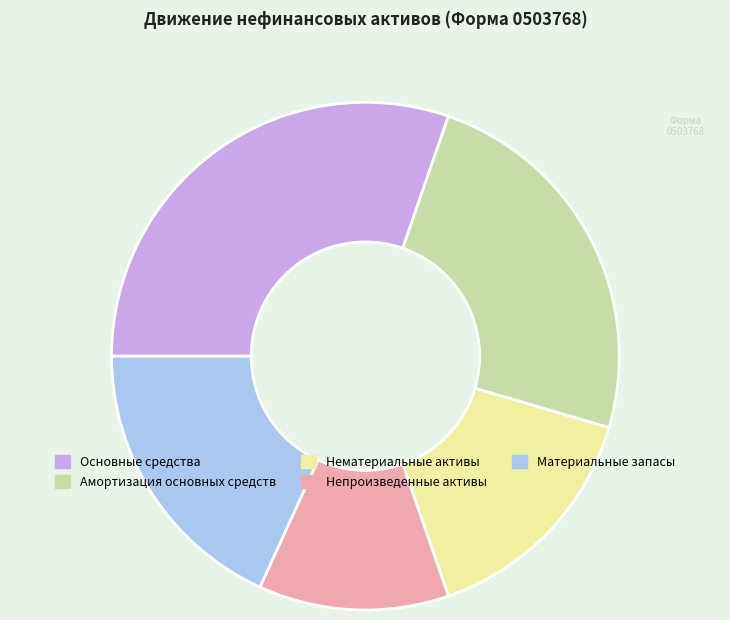

Is the sum of Основные средства and Амортизация основных средств greater than half?

Yes